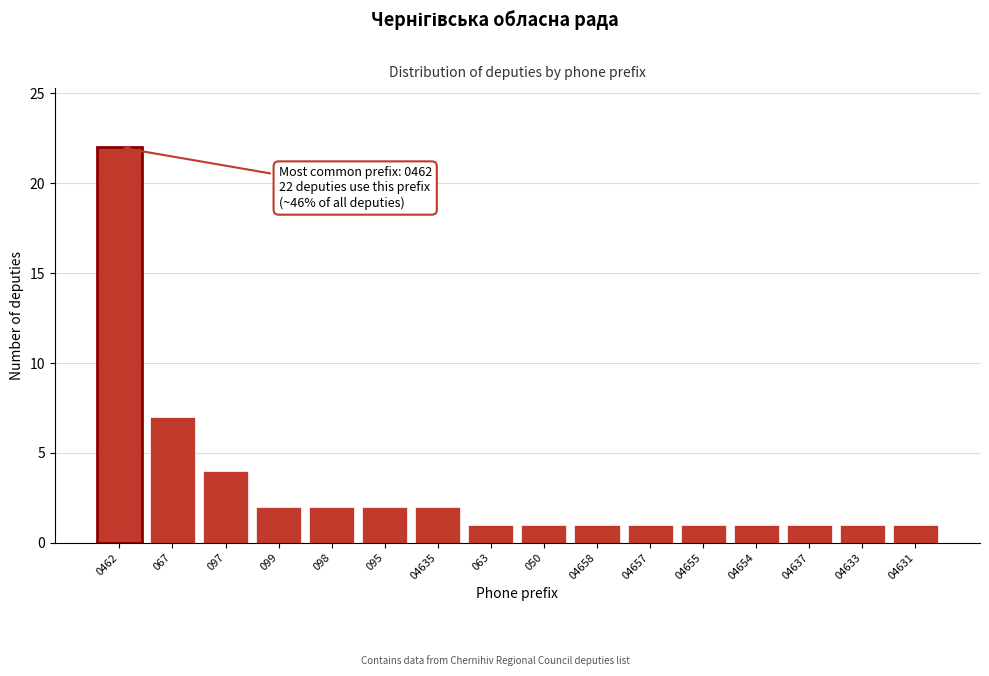

Reading left to right, extract all data points from this chart.

22	7	4	2	2	2	2	1	1	1	1	1	1	1	1	1